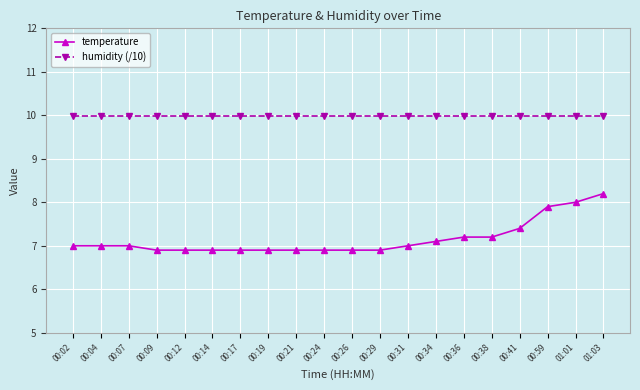

What is the sum of the humidity (/10) values at 01:03 and 00:59?

20.0